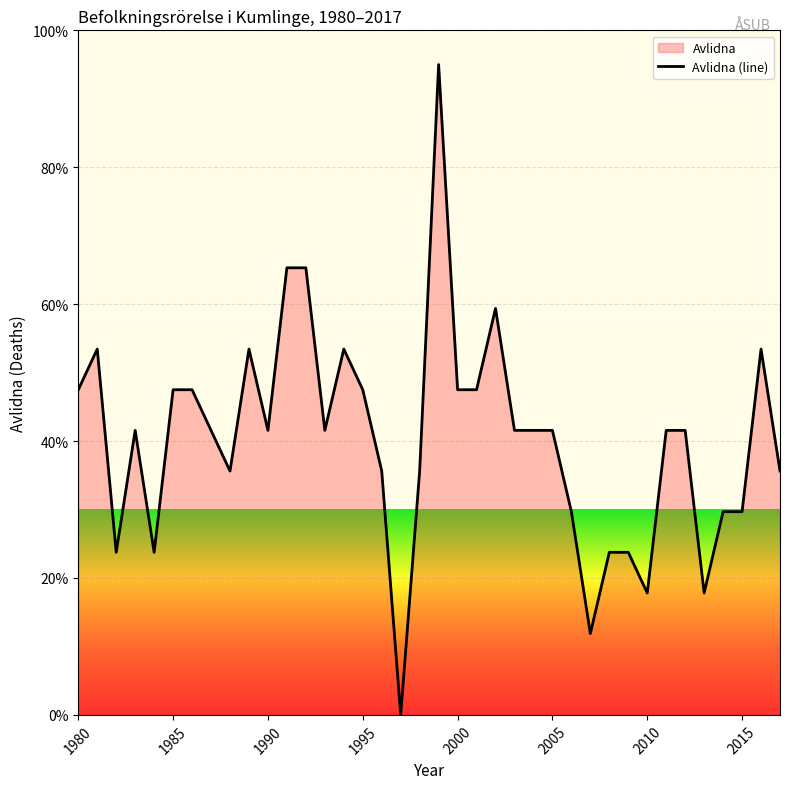

Is it true that the value at 1980 is 16.0?

False